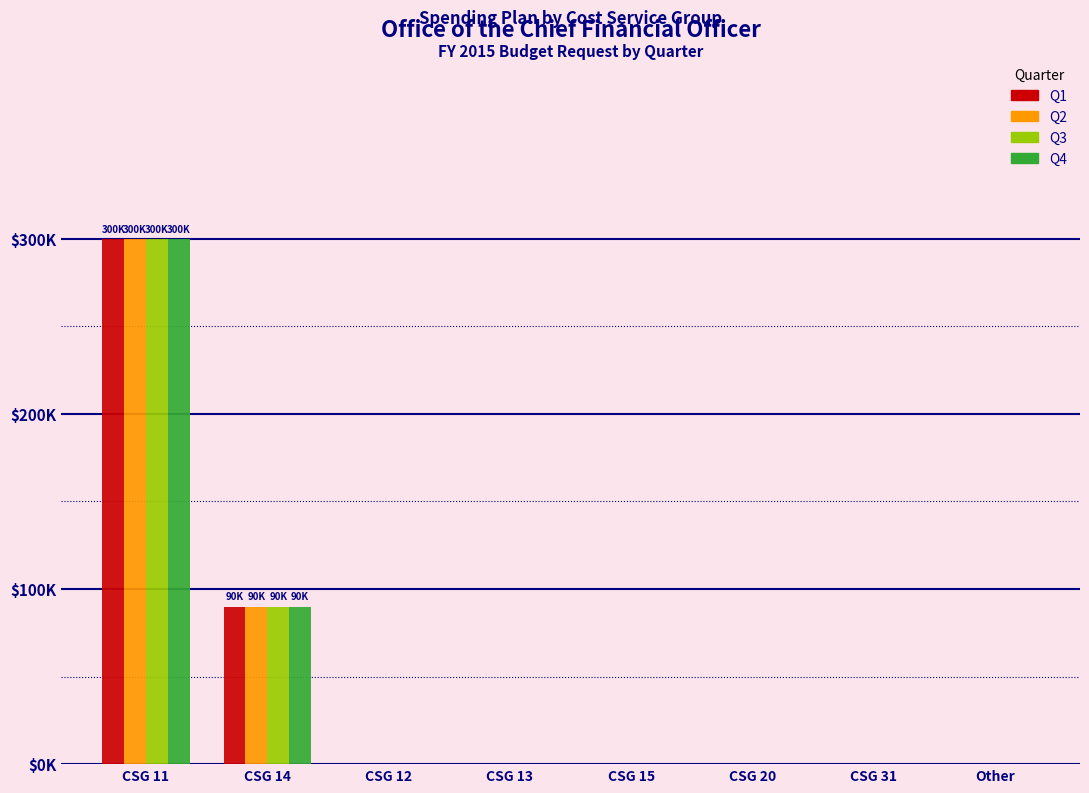

Are the bars horizontal?

No